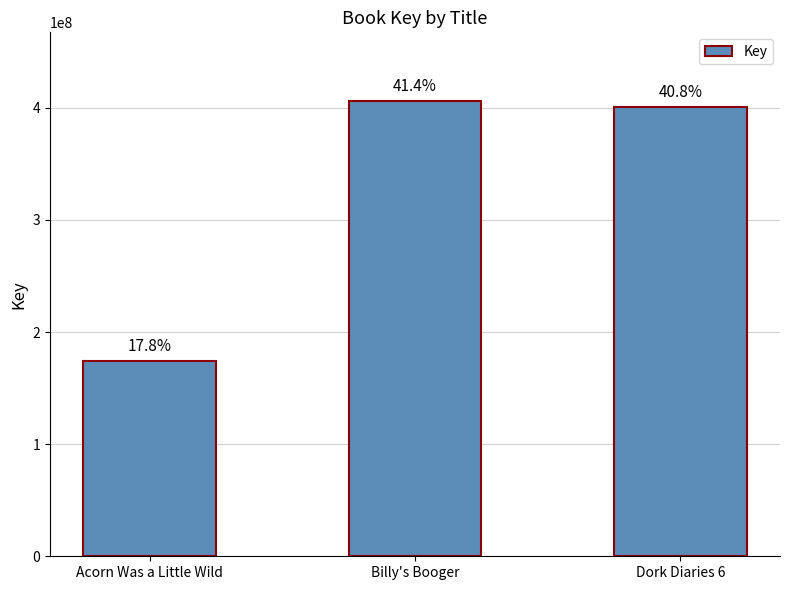

What is the difference between the values at Acorn Was a Little Wild and Billy's Booger?

231864797